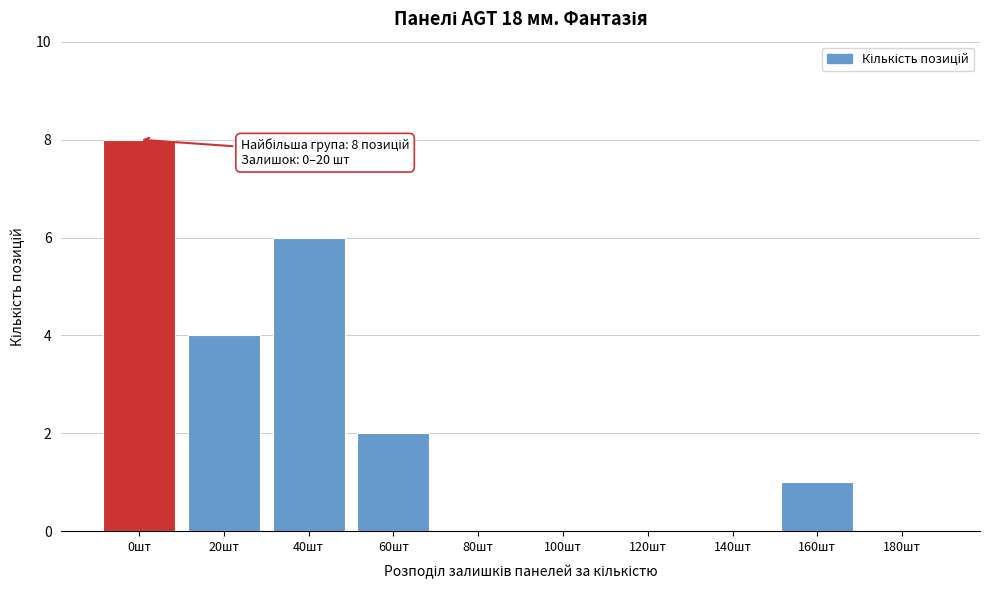

Reading left to right, what are all the values shown in this chart?

0шт=8	20шт=4	40шт=6	60шт=2	80шт=0	100шт=0	120шт=0	140шт=0	160шт=1	180шт=0